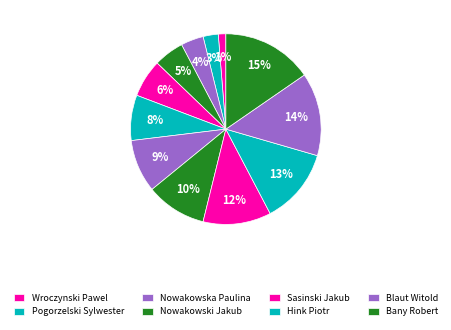

Count the number of slices in the pie.

12